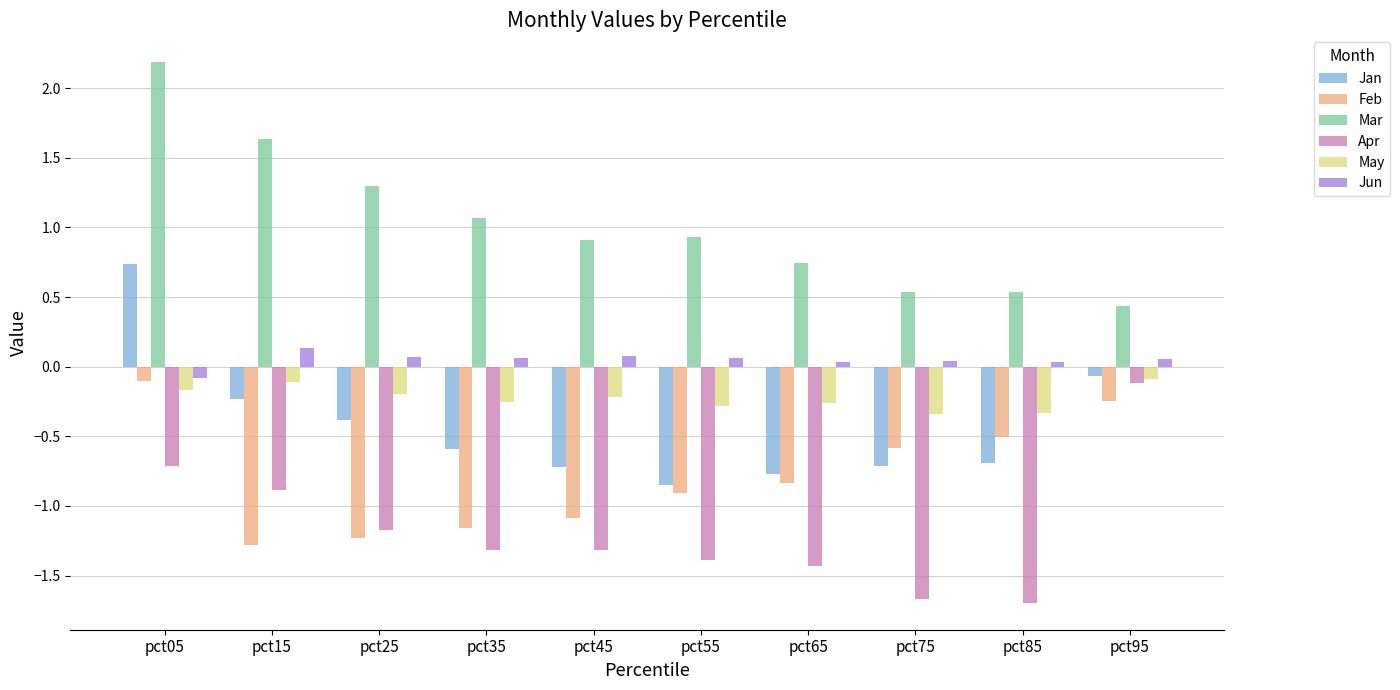

What is the greatest value displayed?

2.2